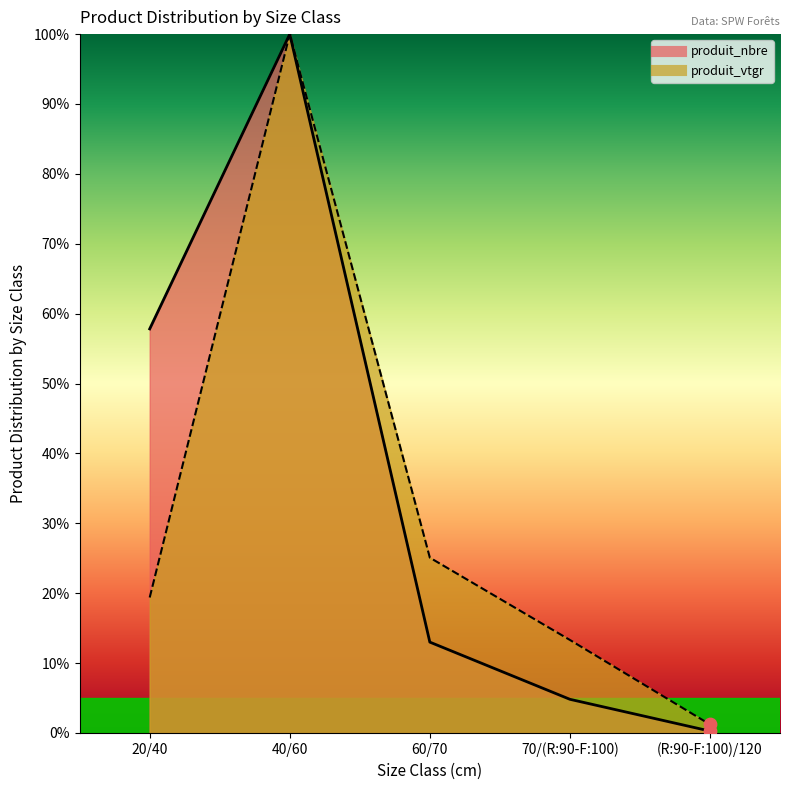

Which series contains the highest Y value?

produit_nbre